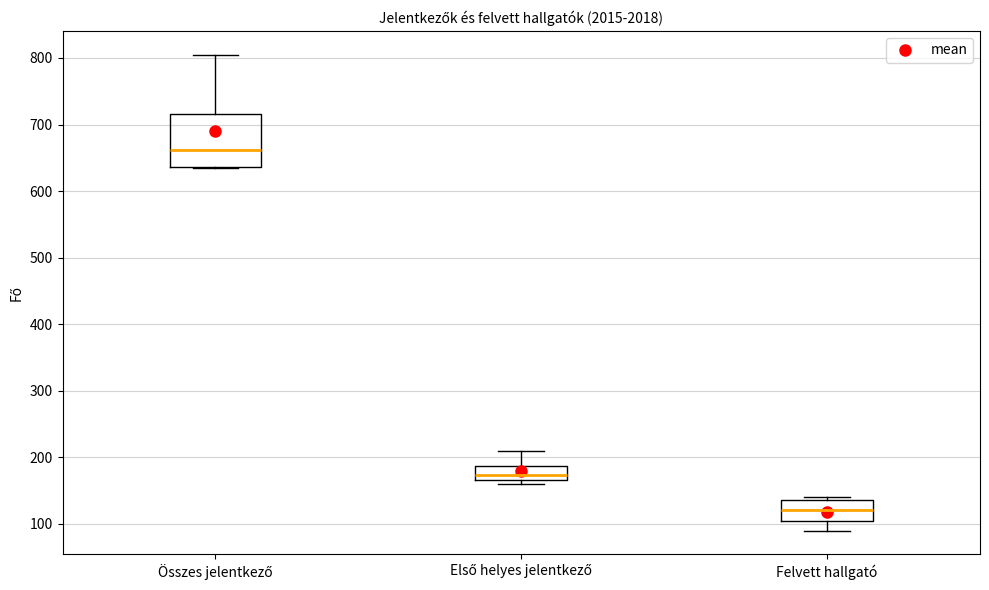

Reading left to right, transcribe this box plot: for each box, give where its median line is, the range the box spans, and where its two whiskers end, as read against the y-axis. The values are not printed on the chart, so give them approximately, as read against the axis.

Összes jelentkező: median 660, box 640 to 720, whiskers 630 to 810
Első helyes jelentkező: median 170 (inside the box), box 170 to 190, whiskers 160 to 210
Felvett hallgató: median 120, box 100 to 140, whiskers 90 to 140 (just above the box's upper edge)